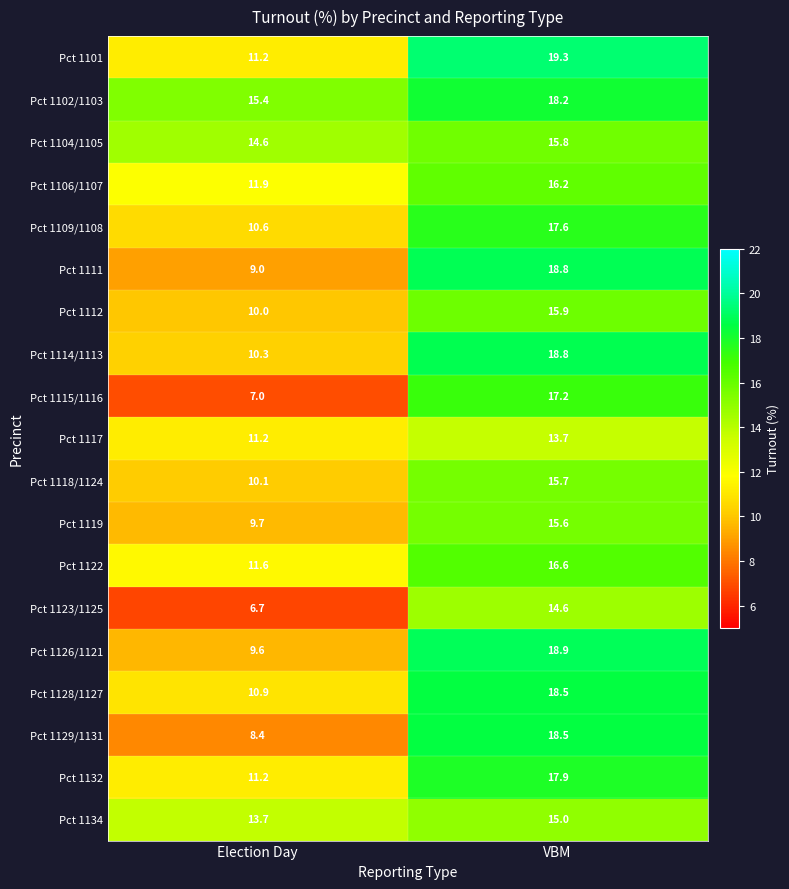

At which label is Pct 1132 closest to 14?

Election Day